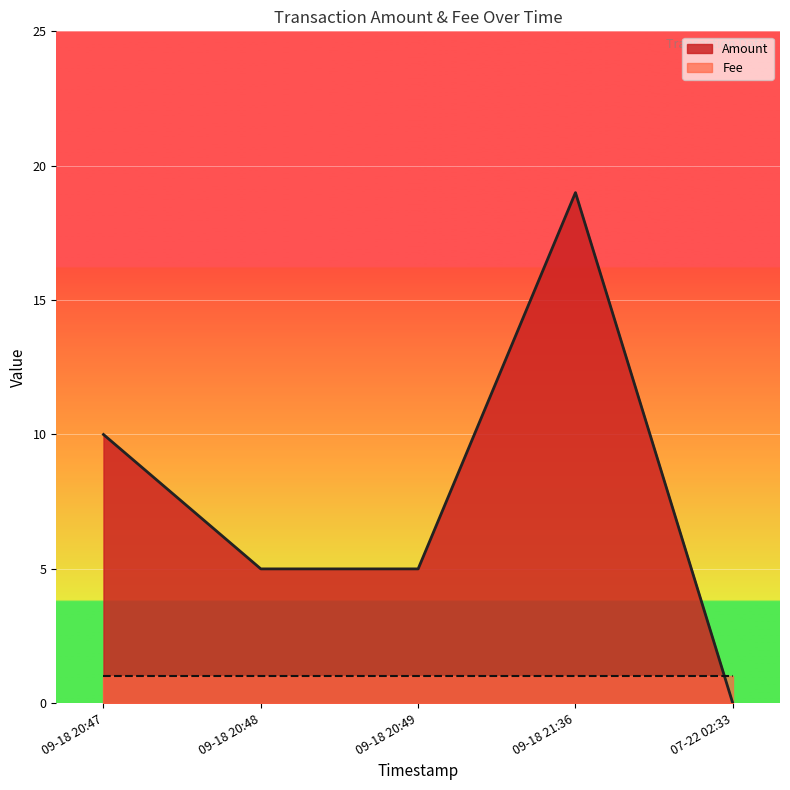

How many times do Amount and Fee cross each other?

1